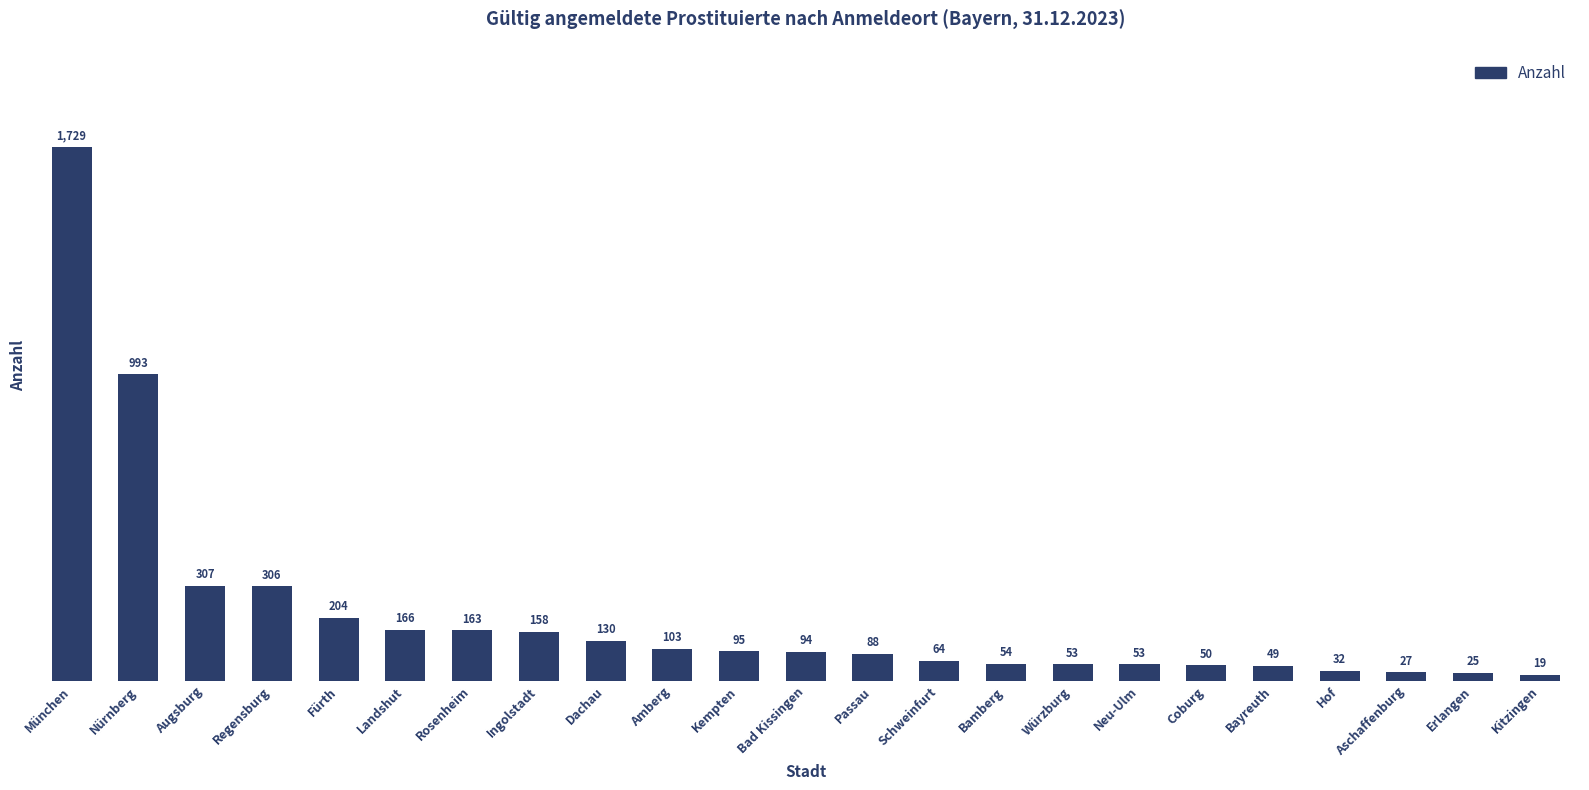

Reading left to right, extract all data points from this chart.

1729	993	307	306	204	166	163	158	130	103	95	94	88	64	54	53	53	50	49	32	27	25	19